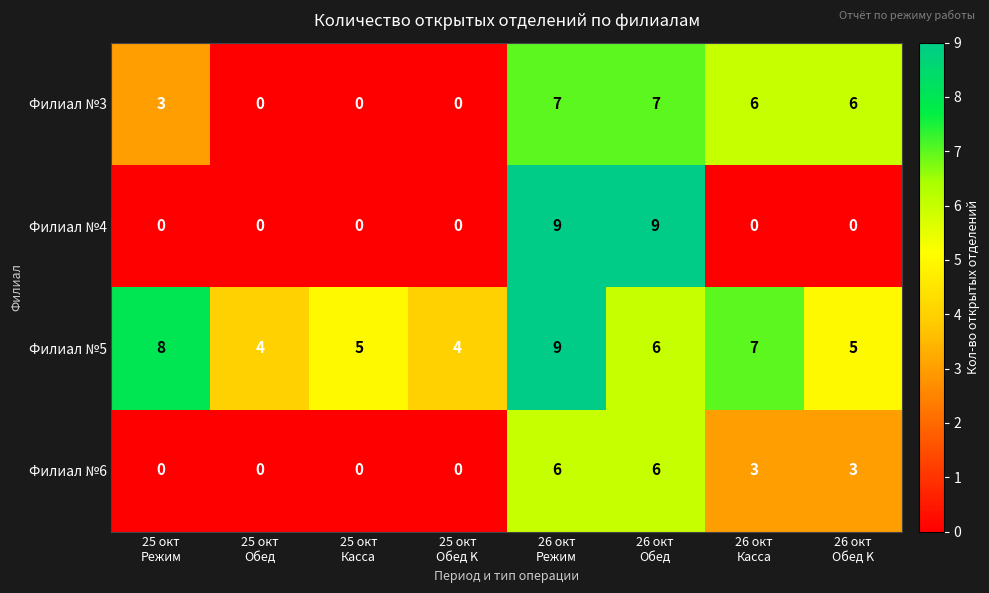

Which series has the largest range (max minus min)?

Филиал №4